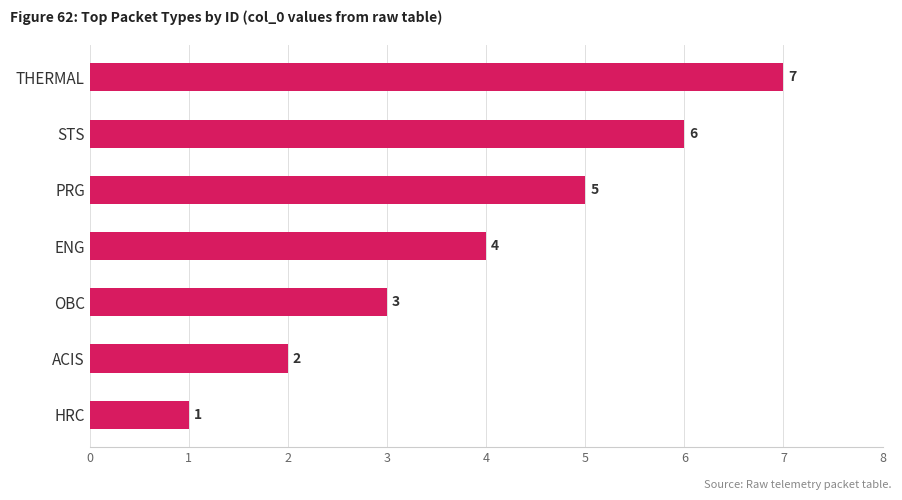

How many bars are there in total?

7